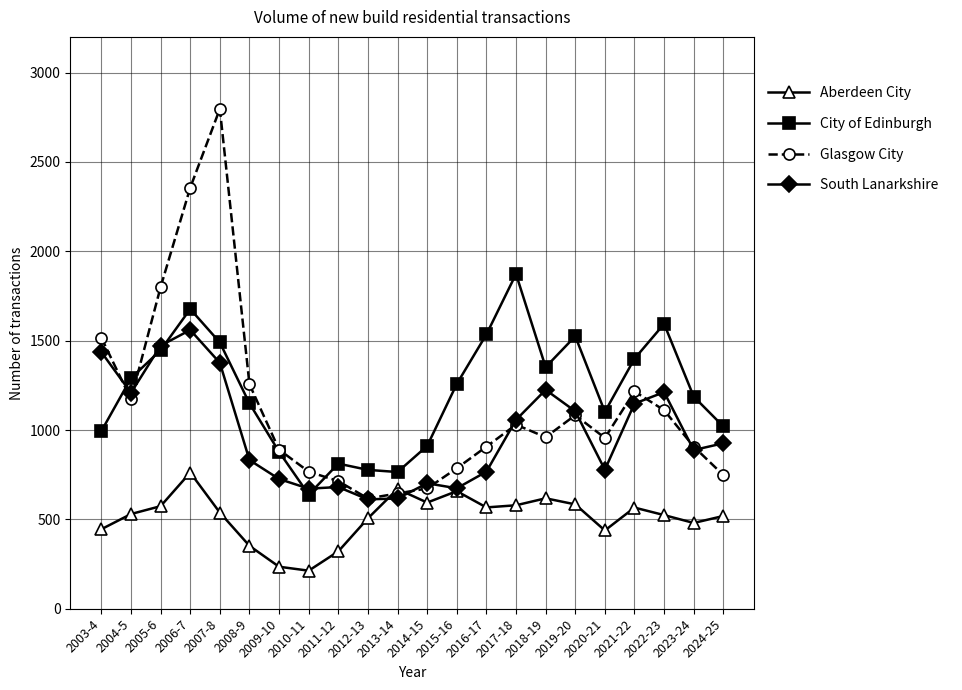

What is the total value across all series at 2023-24?

3462